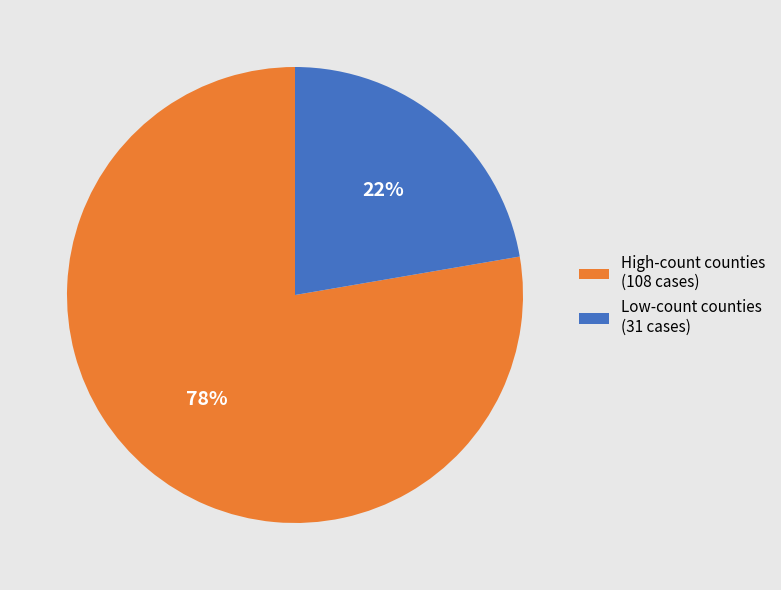

What is the largest slice in the pie chart?

High-count counties (108 cases)